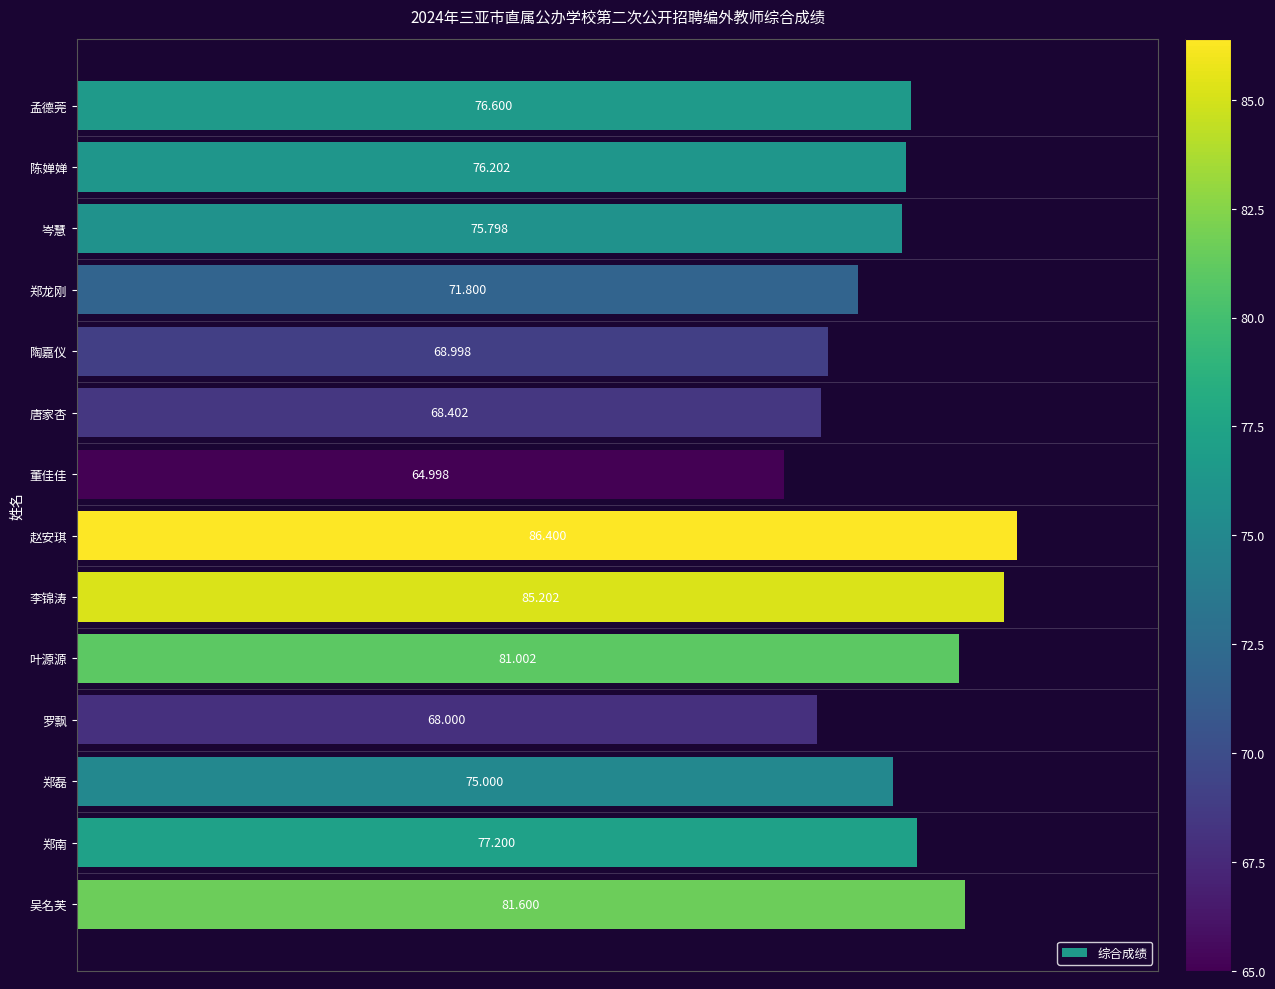

What is the label of the 5th bar from the bottom?

叶源源